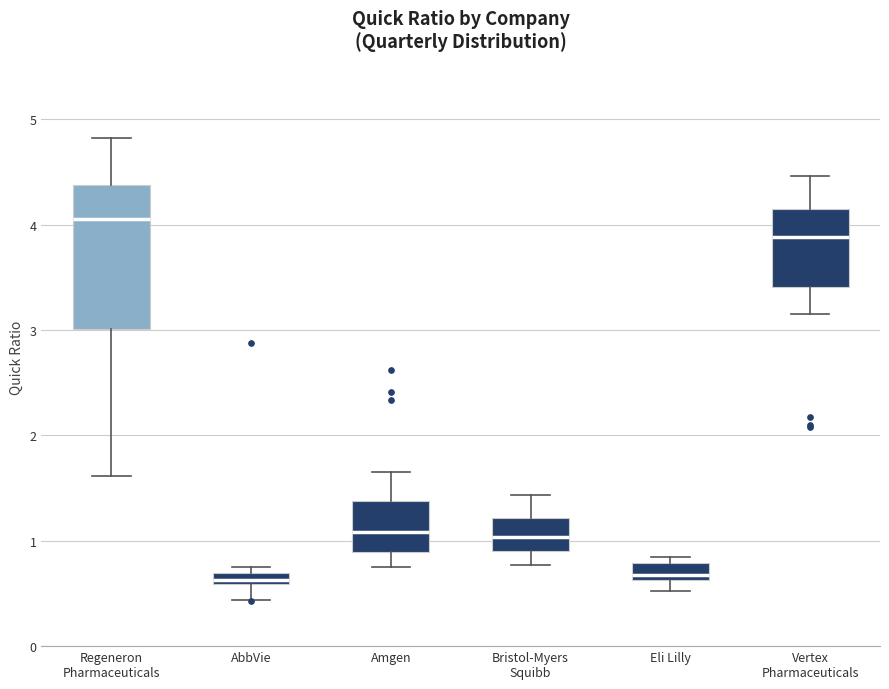

Comparing the boxes themselves (not the whiskers), which one is the tallest?

Regeneron Pharmaceuticals